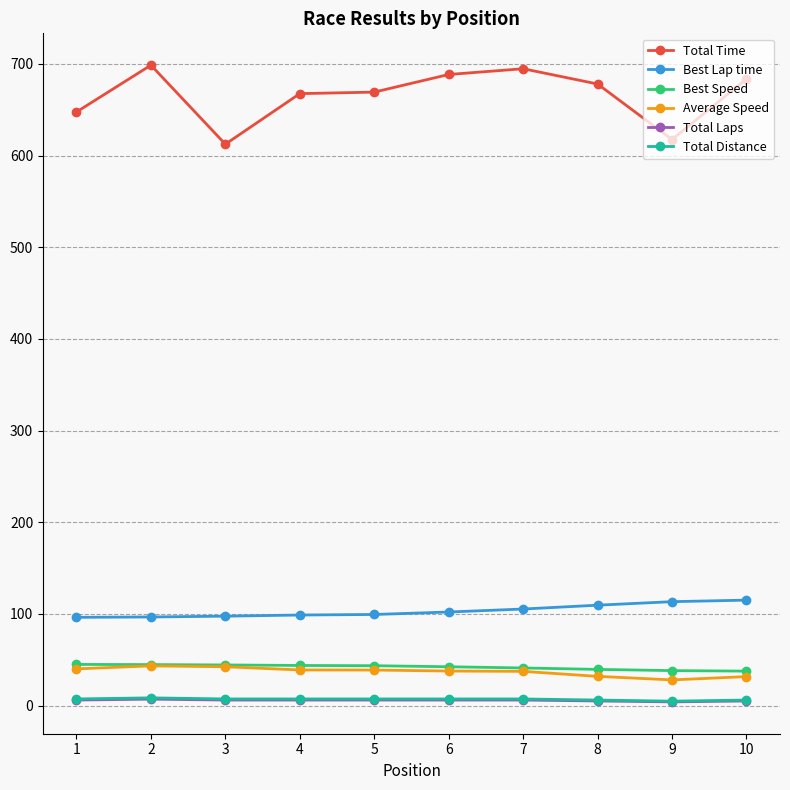

Is the value of Total Distance at 9 greater than the value of Best Lap time at 7?

No